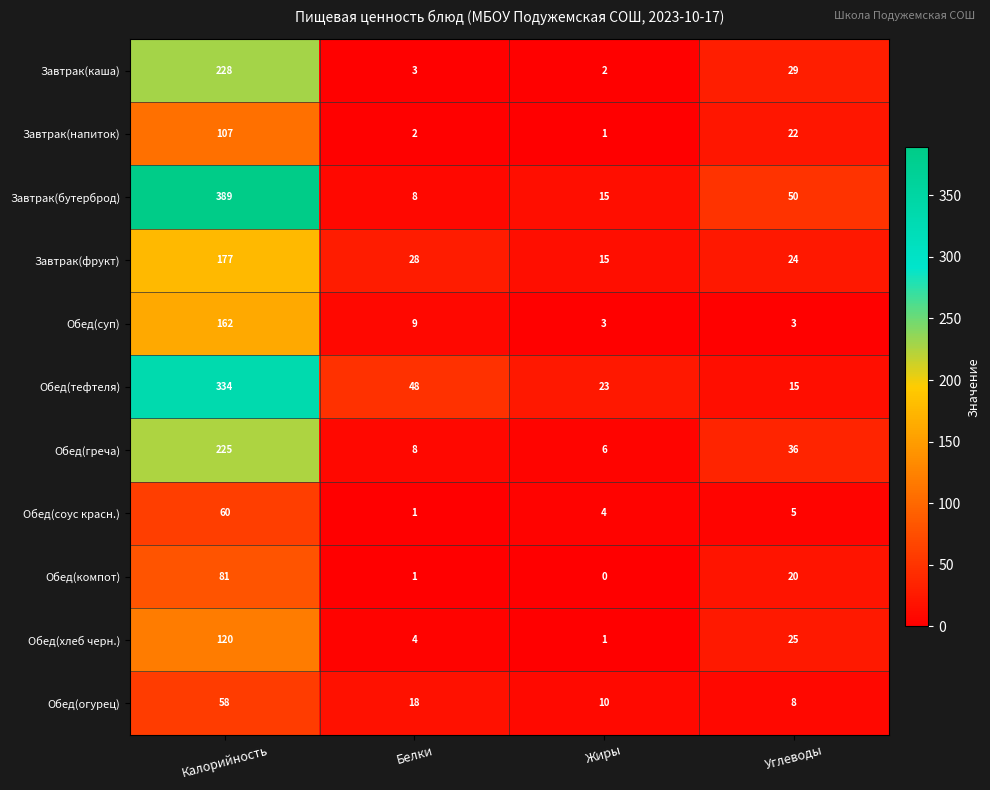

Rank the series by their maximum value, from highest to lowest.

Завтрак(бутерброд), Обед(тефтеля), Завтрак(каша), Обед(греча), Завтрак(фрукт), Обед(суп), Обед(хлеб черн.), Завтрак(напиток), Обед(компот), Обед(соус красн.), Обед(огурец)